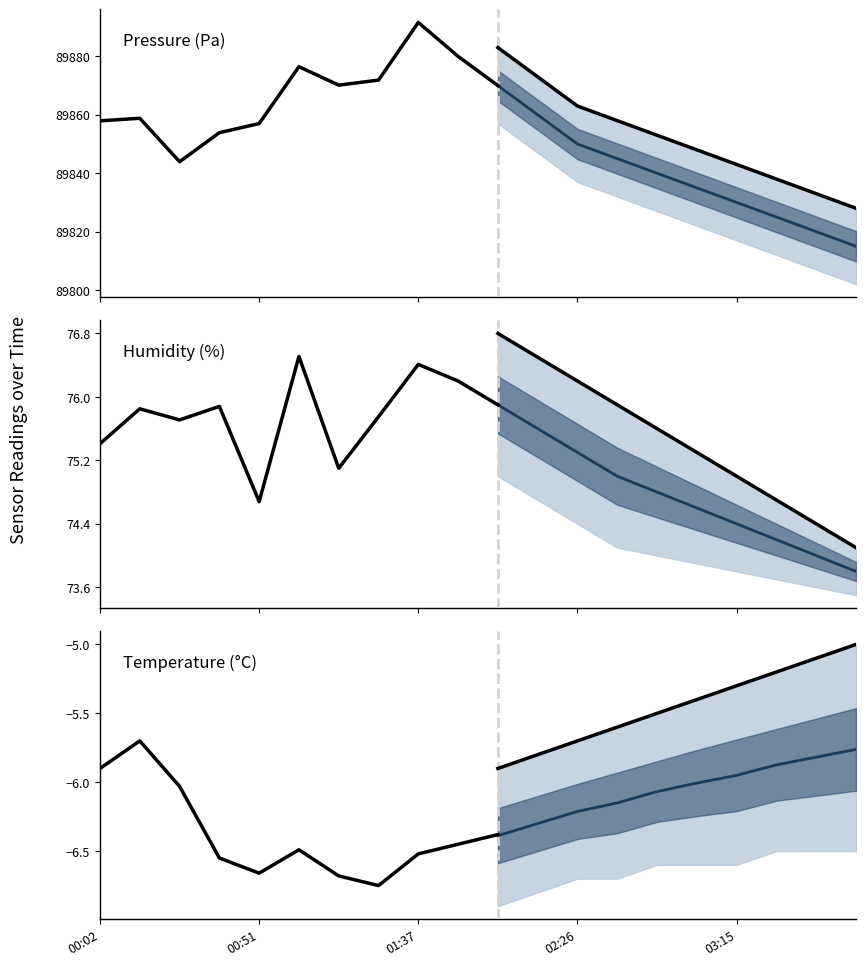

True or false: Temperature (°C) and Humidity (%) cross at least once.

False